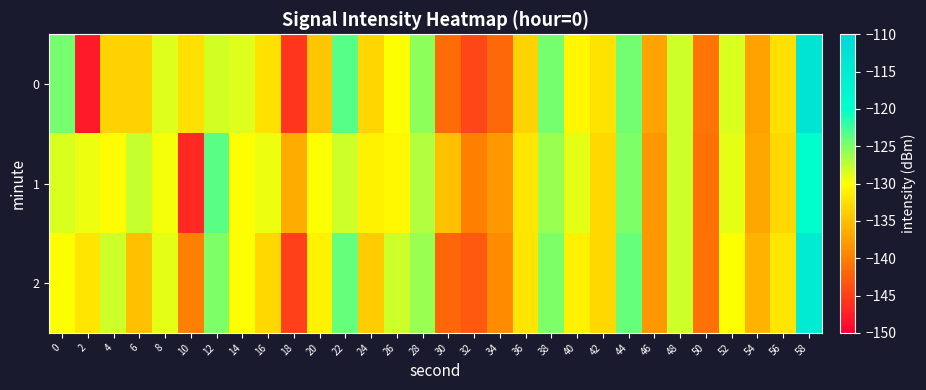

How many categories are shown in the chart?

30